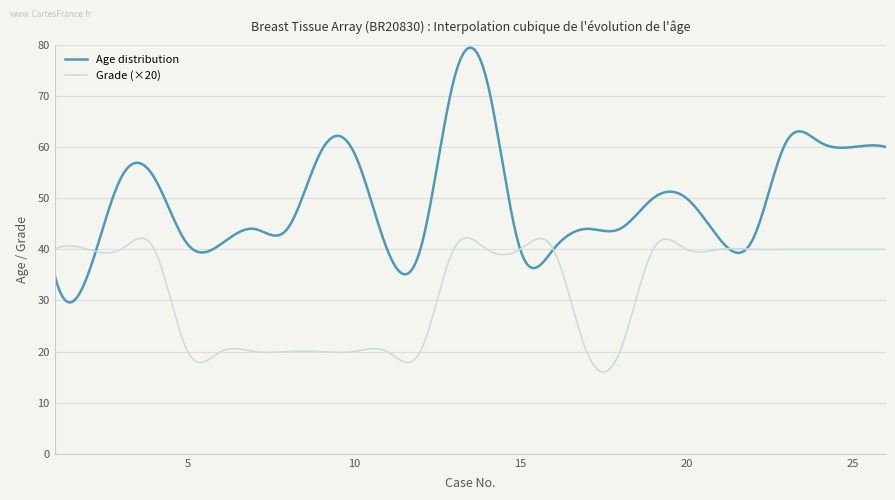

Count the number of categories in the chart.

300